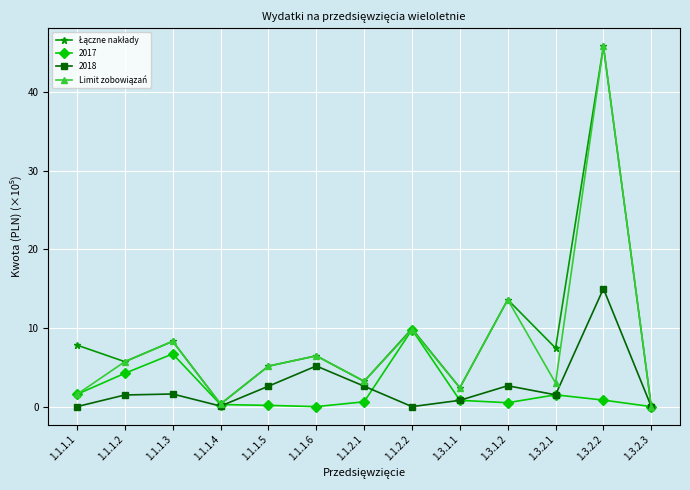

At which category is the sum across all series the highest?

1.3.2.2